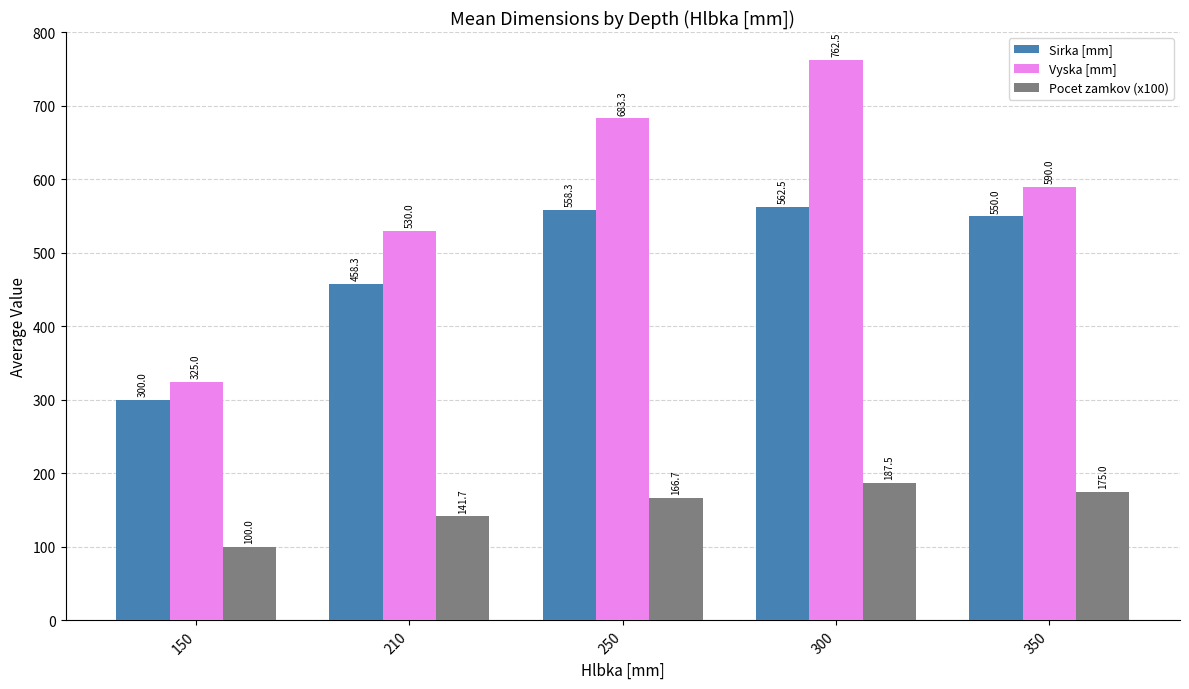

Is it true that Sirka [mm] equals 300.0 at 150?

True